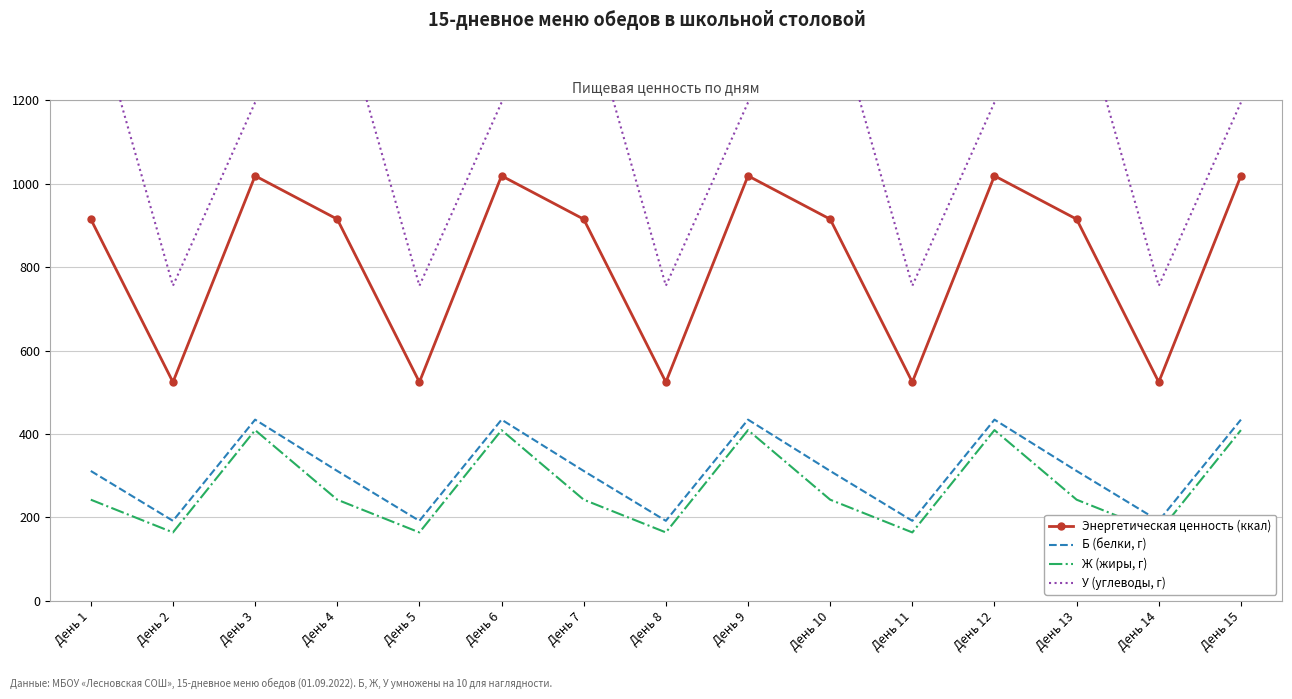

At which label does Ж (жиры, г) first exceed 242?

День 1